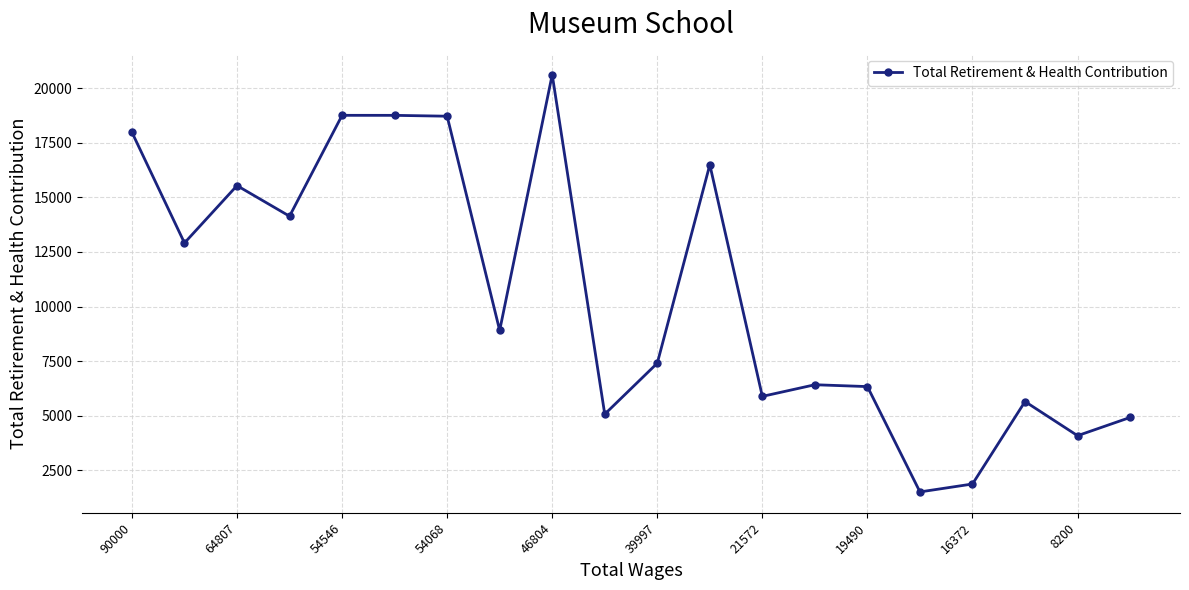

True or false: the data has more than 2 interior local peaks.

True